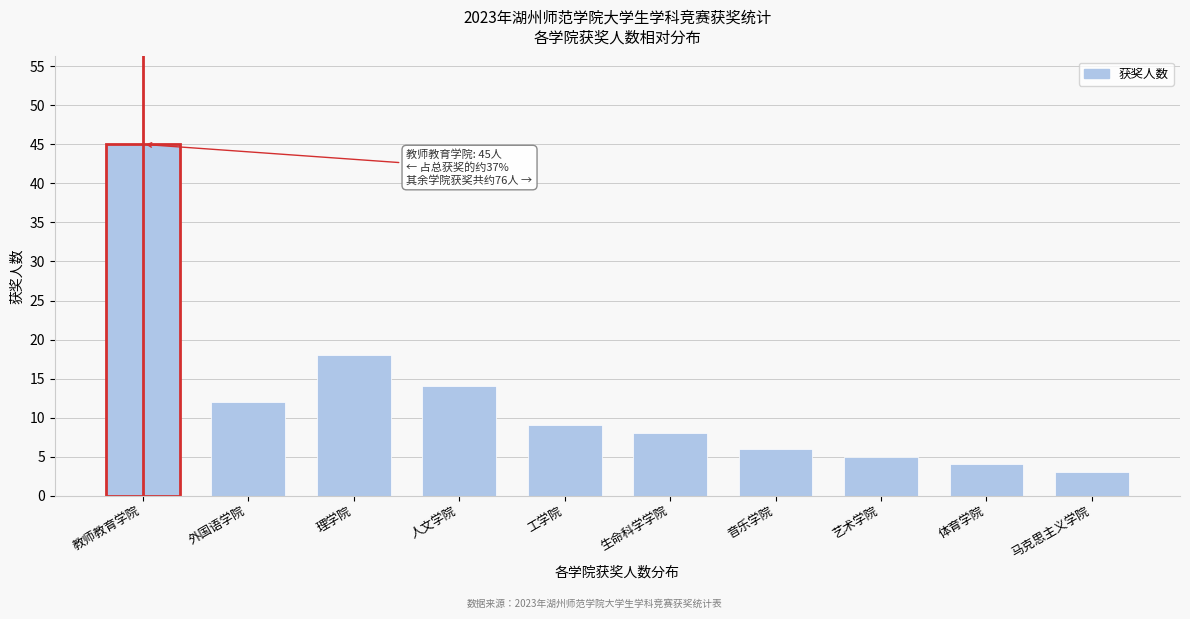

Reading left to right, extract all data points from this chart.

45	12	18	14	9	8	6	5	4	3